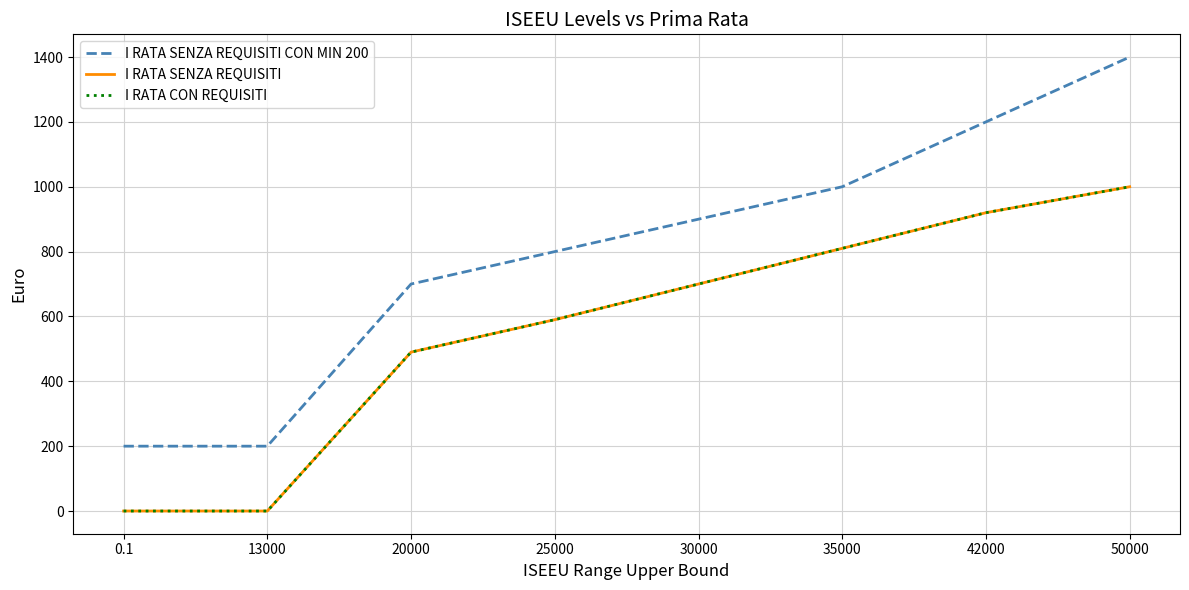

Is this an area chart (filled region under the line)?

No